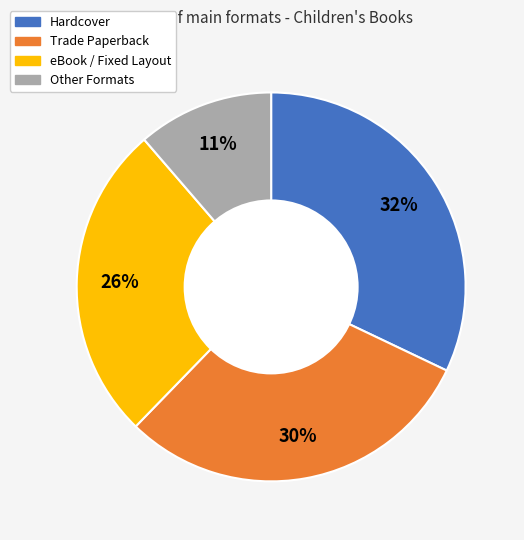

Count the number of slices in the pie.

4